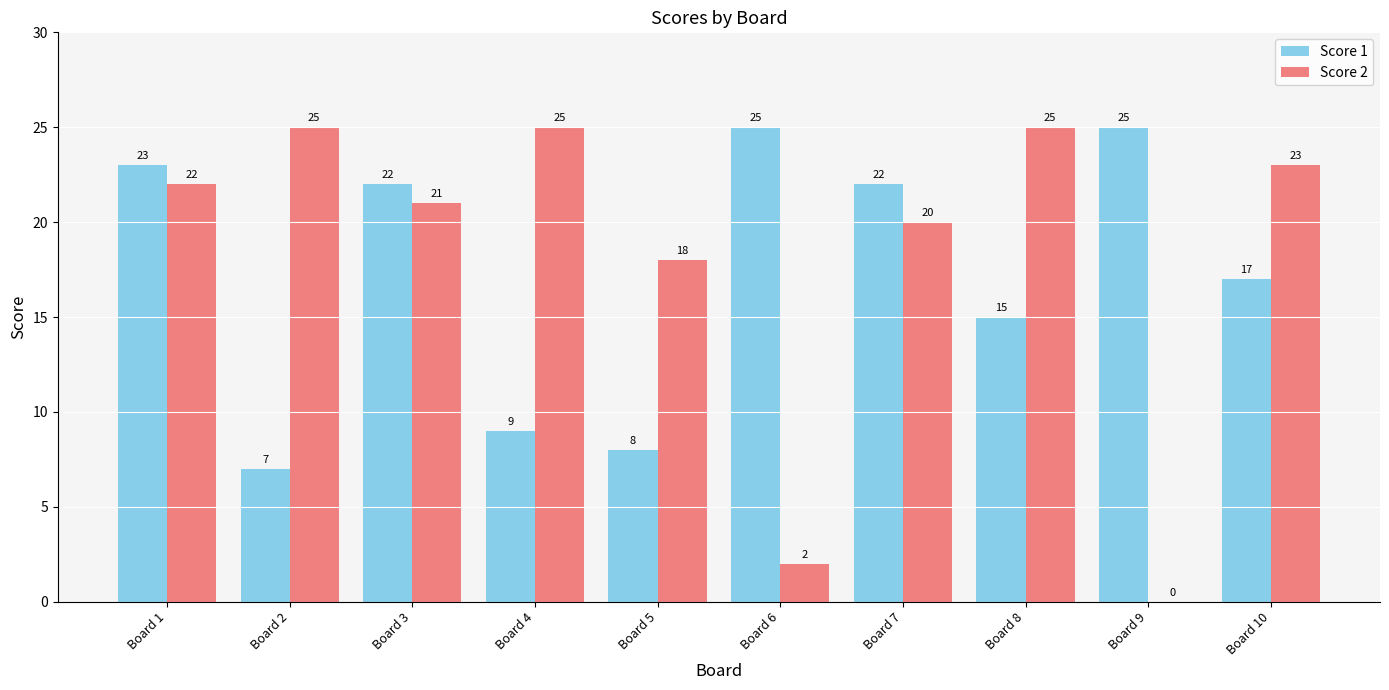

Are the bars grouped side by side (vs. stacked)?

Yes